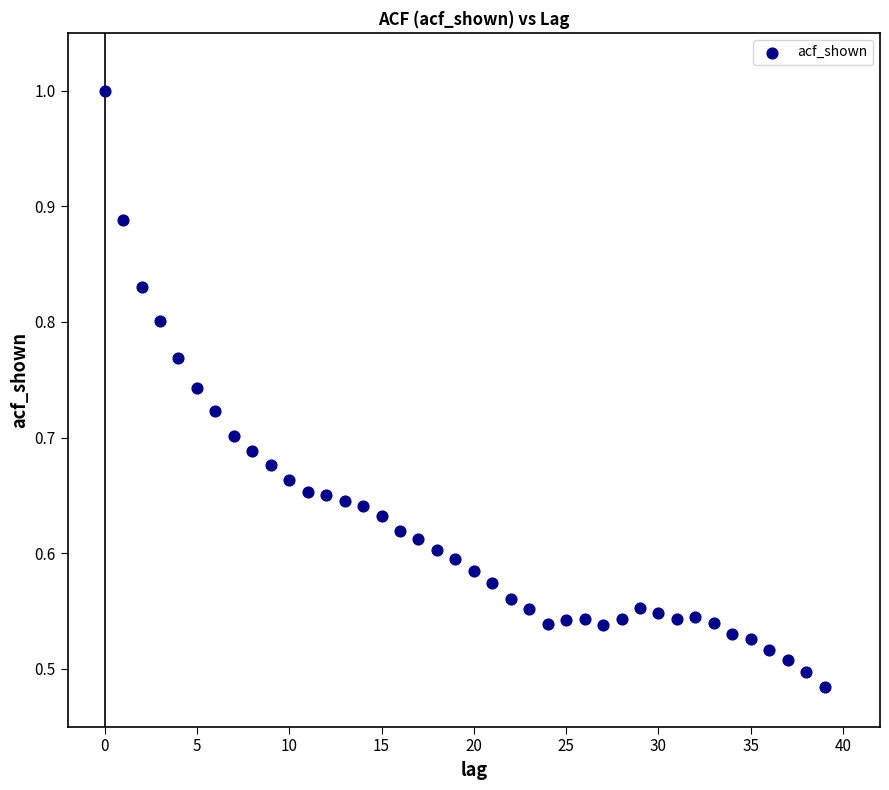

How many points are shown in the scatter plot?

40